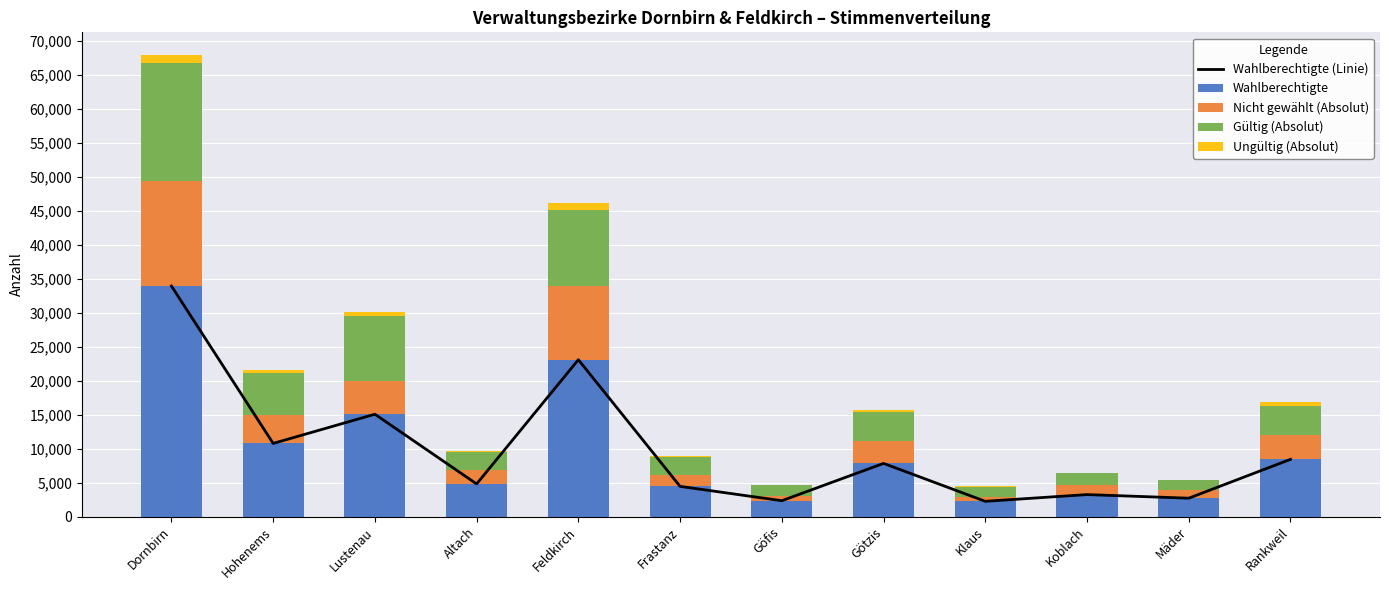

What is the sum of the Ungültig (Absolut) values at Mäder and Hohenems?

453